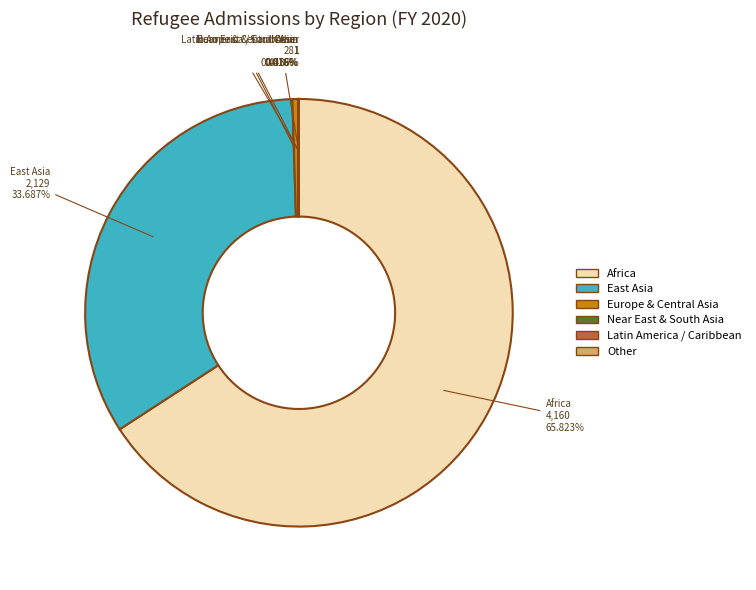

Combined, do Africa and East Asia account for over 50%?

Yes